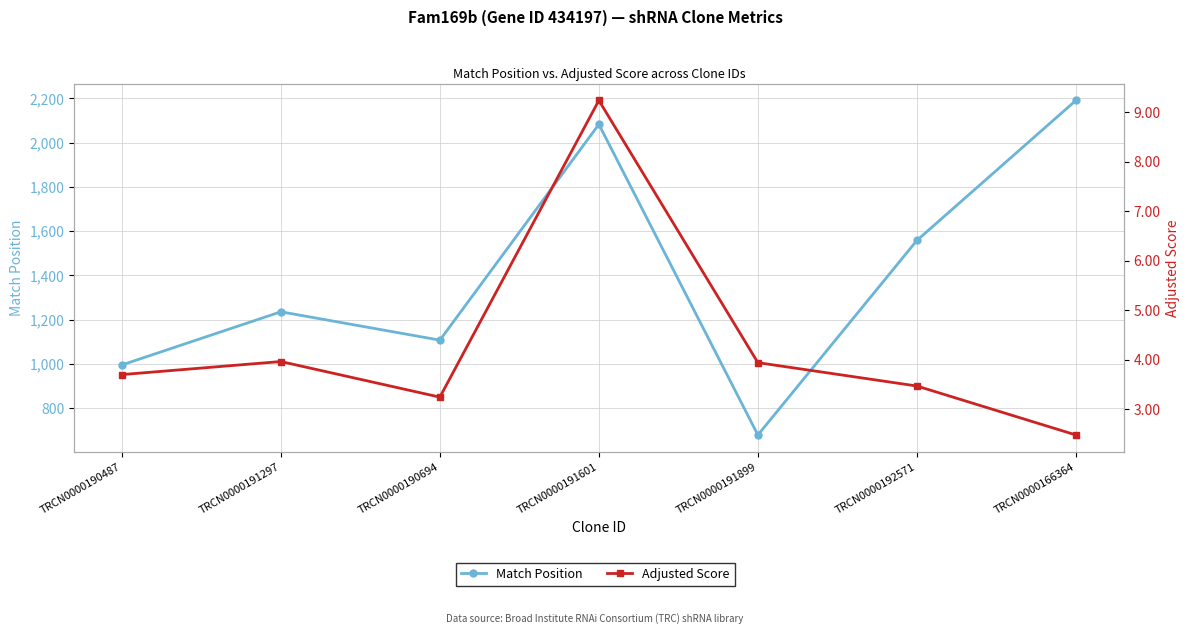

Where does the Match Position series first go above 1236?

TRCN0000191601